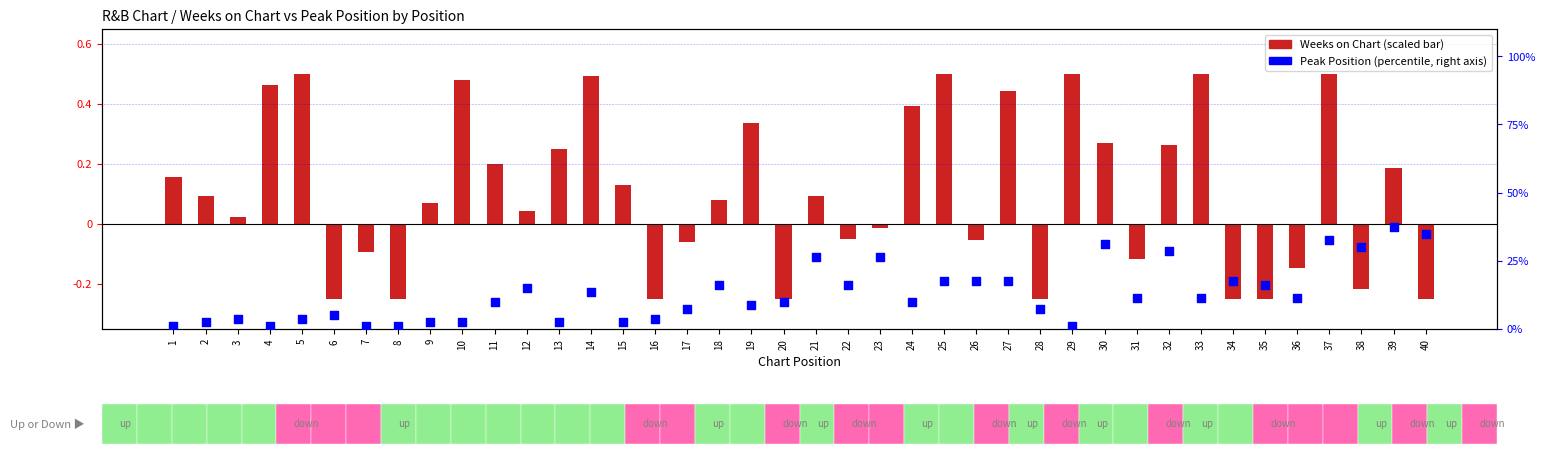

At which category is the sum across all series the highest?

39